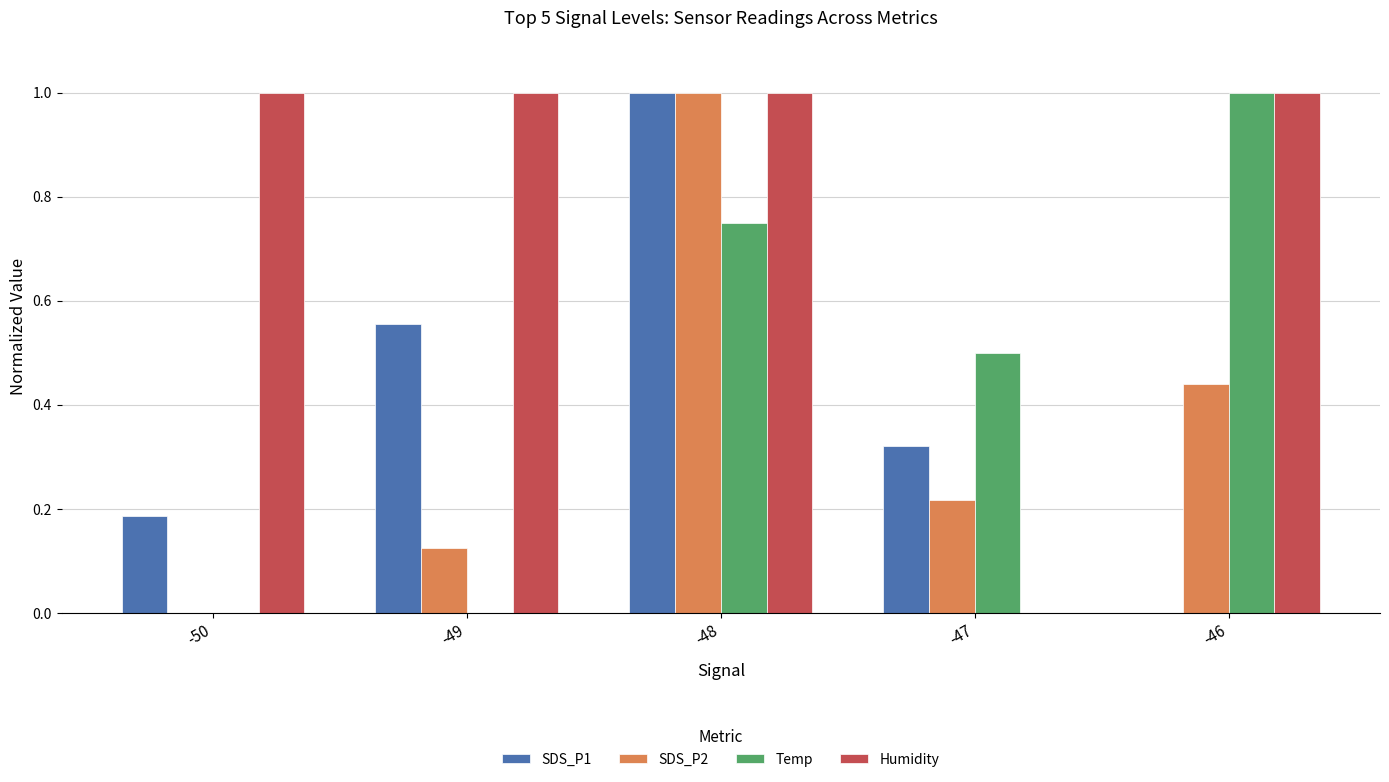

Which series changed the most between -49 and -47?

Humidity